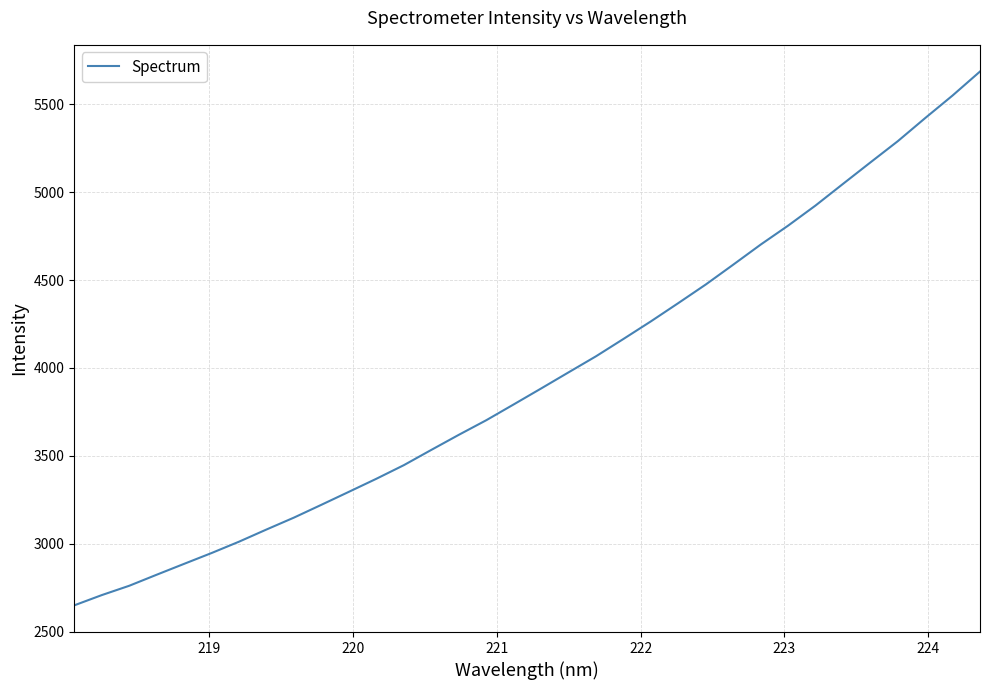

What is the difference between the maximum and minimum values?

3038.5